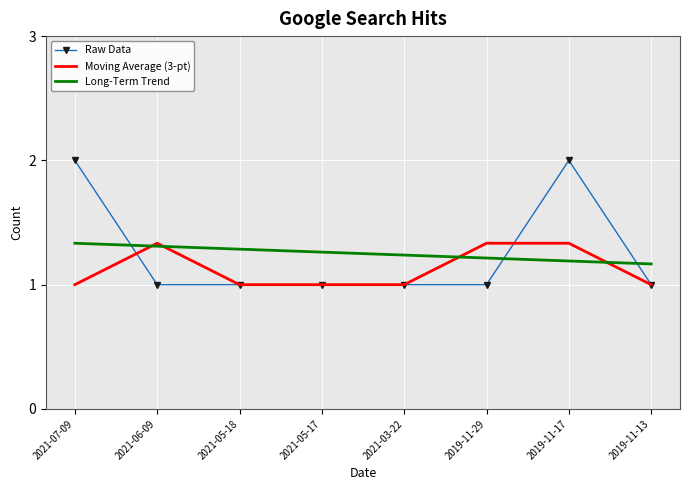

What is the minimum value for Raw Data?

1.0